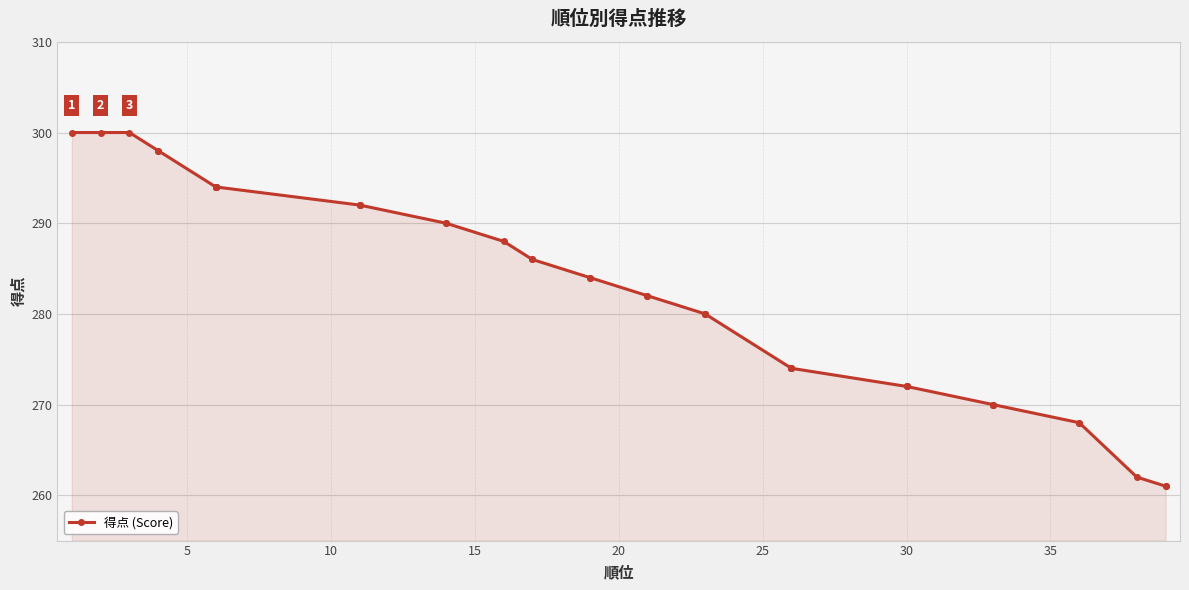

What is the greatest value displayed?

300